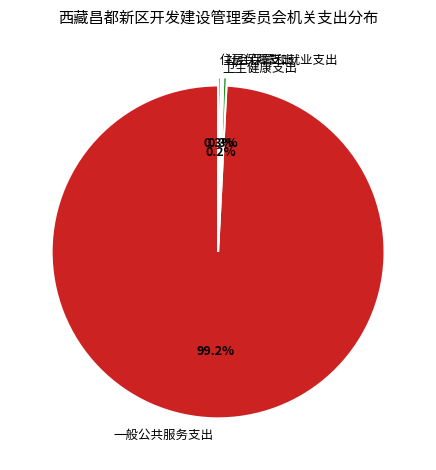

To the nearest percent, what is the combined percentage of 一般公共服务支出 and 社会保障和就业支出?

100%